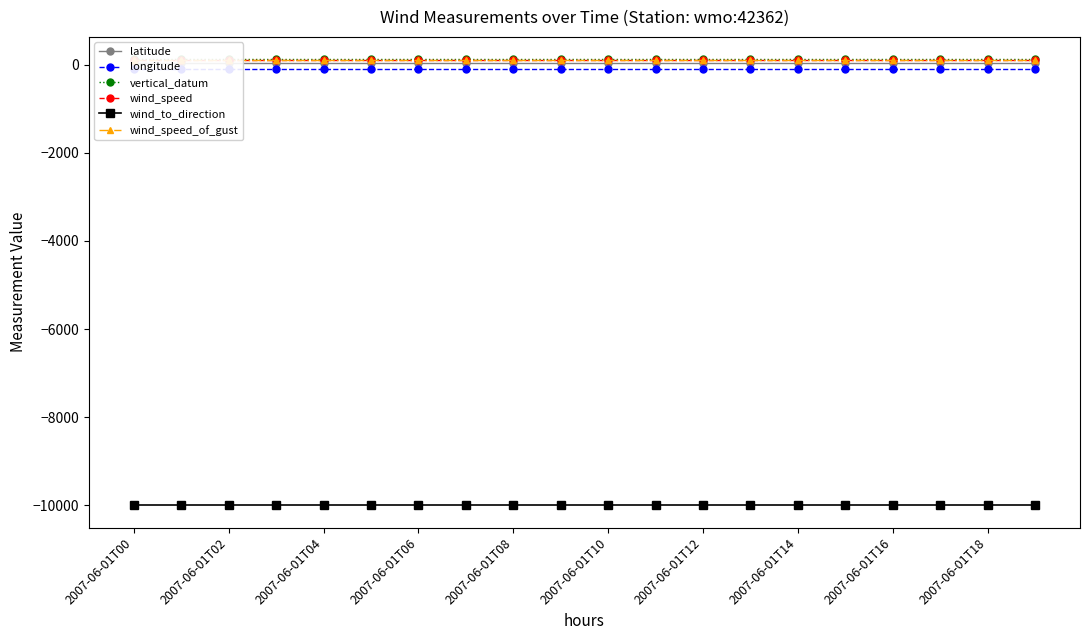

Is it true that longitude equals -90.6 at 2007-06-01T16?

True